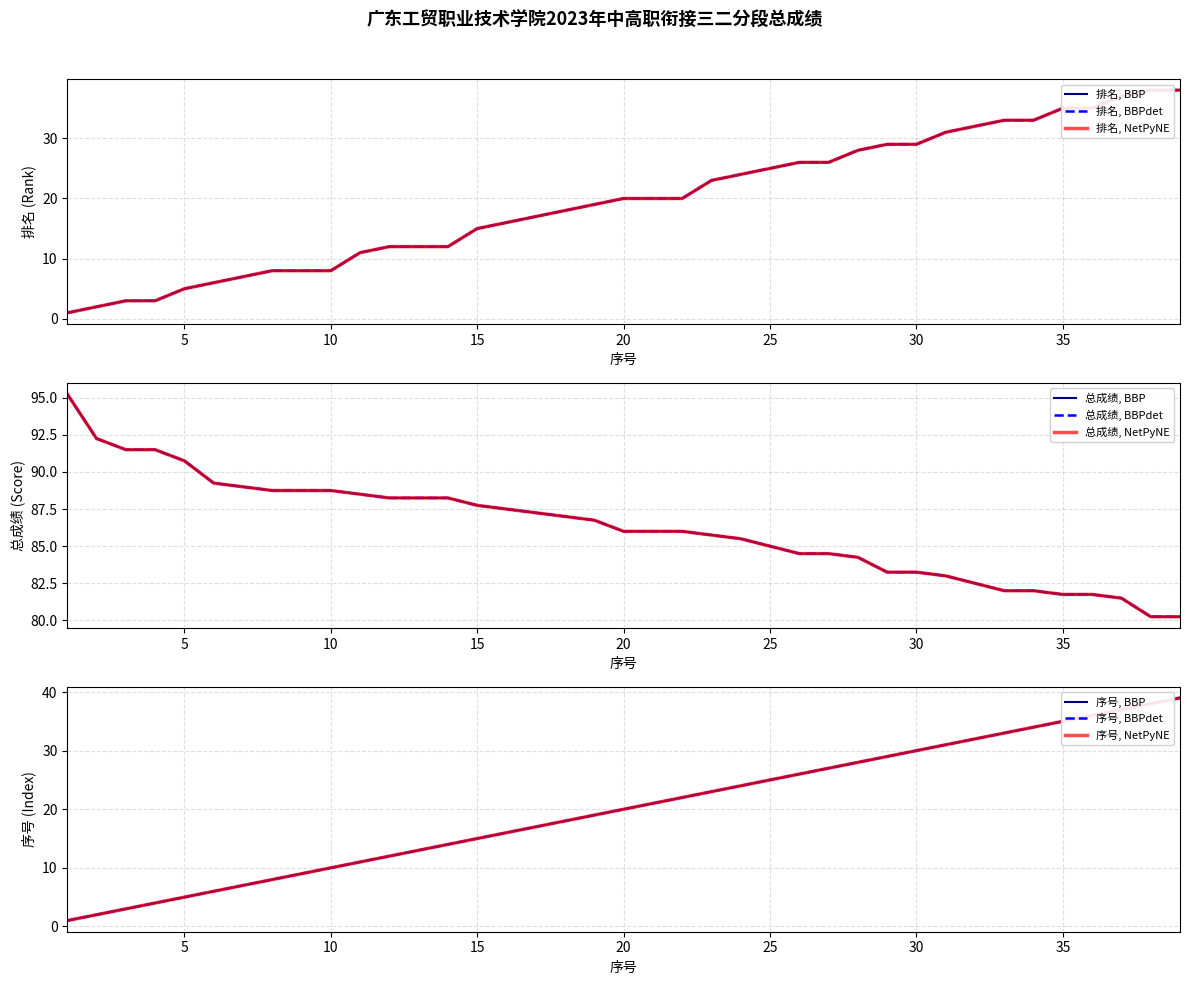

What is the difference between the maximum and minimum values in the 总成绩 series?

15.0